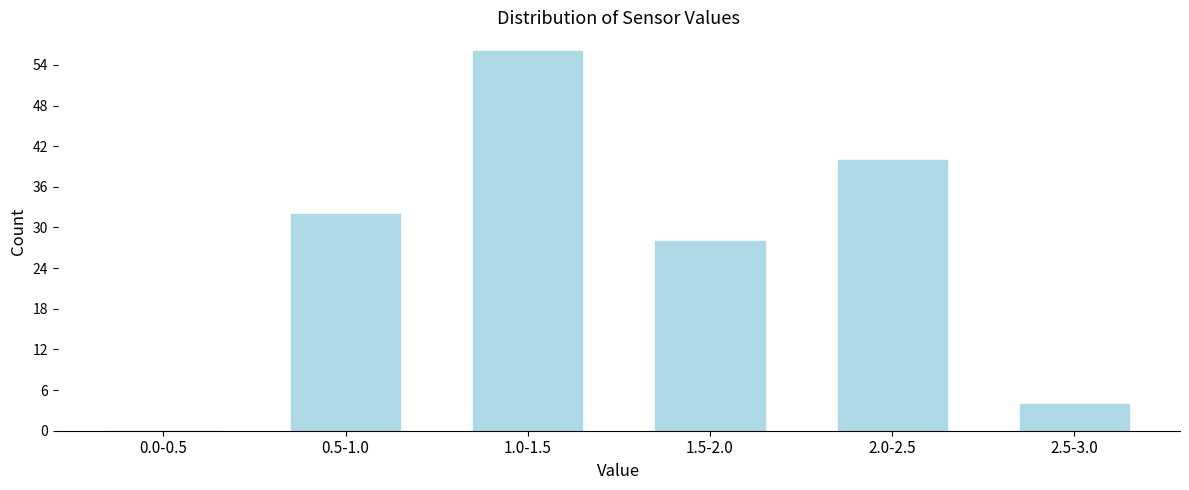

Reading right to left, extract all data points from this chart.

2.5-3.0=4	2.0-2.5=40	1.5-2.0=28	1.0-1.5=56	0.5-1.0=32	0.0-0.5=0